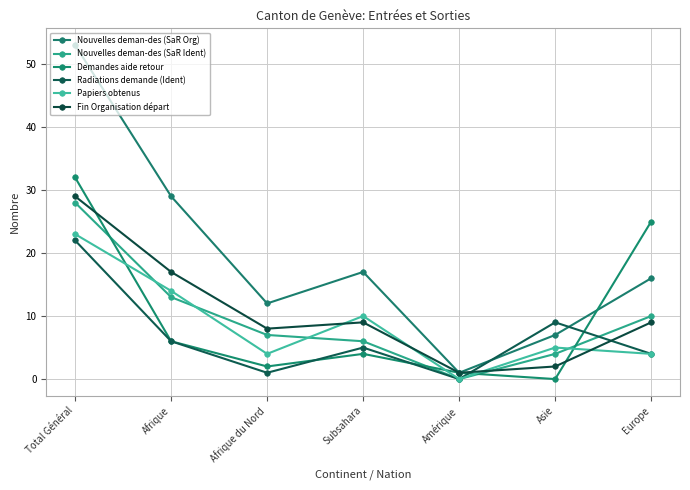

Is the value of Radiations demande (Ident) at Asie greater than the value of Demandes aide retour at Subsahara?

Yes